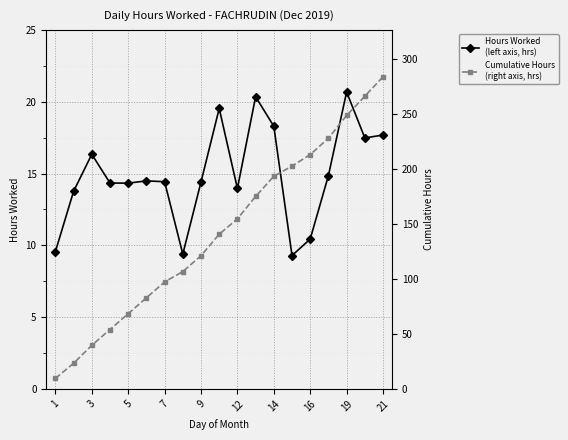

Is the value of Cumulative Hours
(right axis, hrs) at 14 greater than the value of Hours Worked
(left axis, hrs) at 16?

Yes